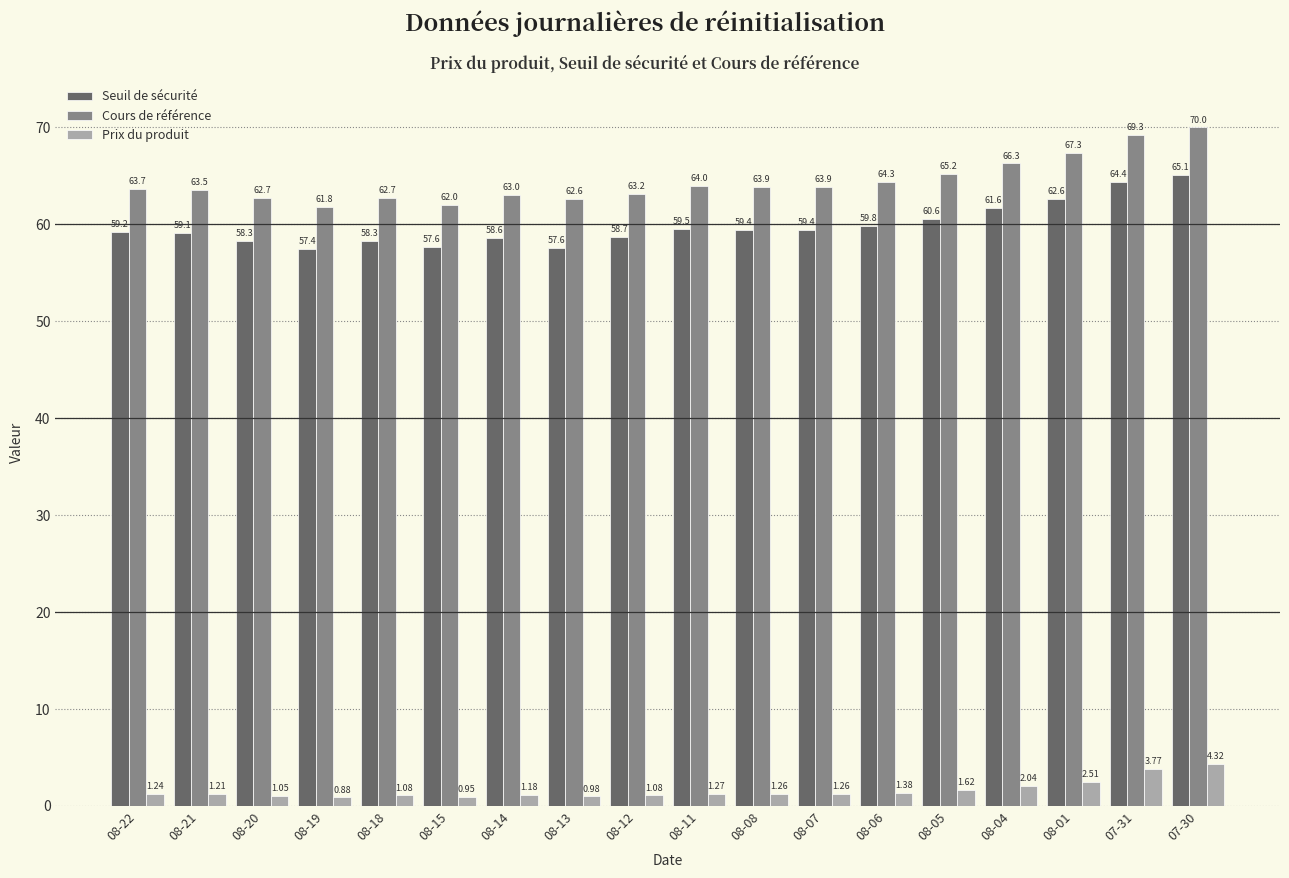

How many bars are there in total?

54